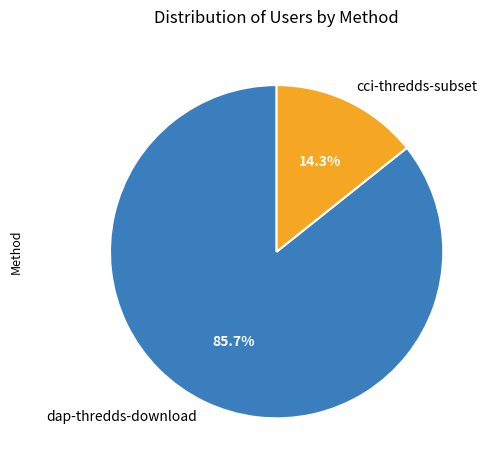

To the nearest percent, what is the average slice percentage?

50%